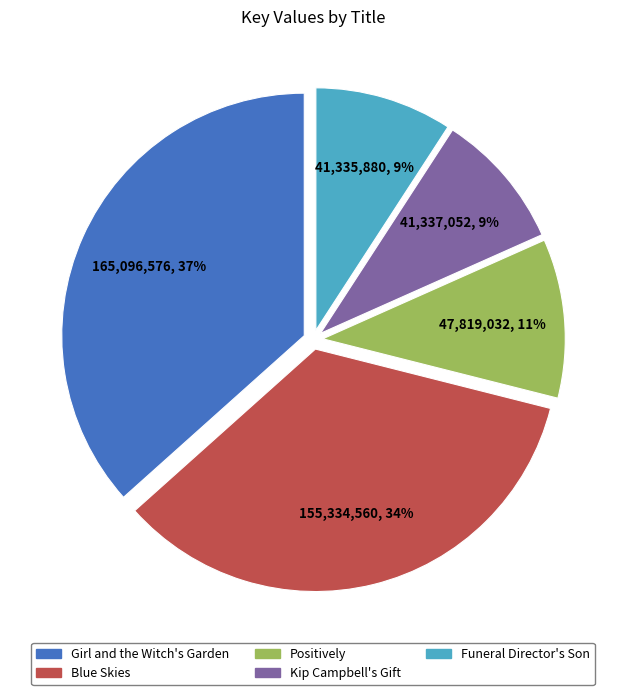

What percentage is the Kip Campbell's Gift slice, to the nearest percent?

9%